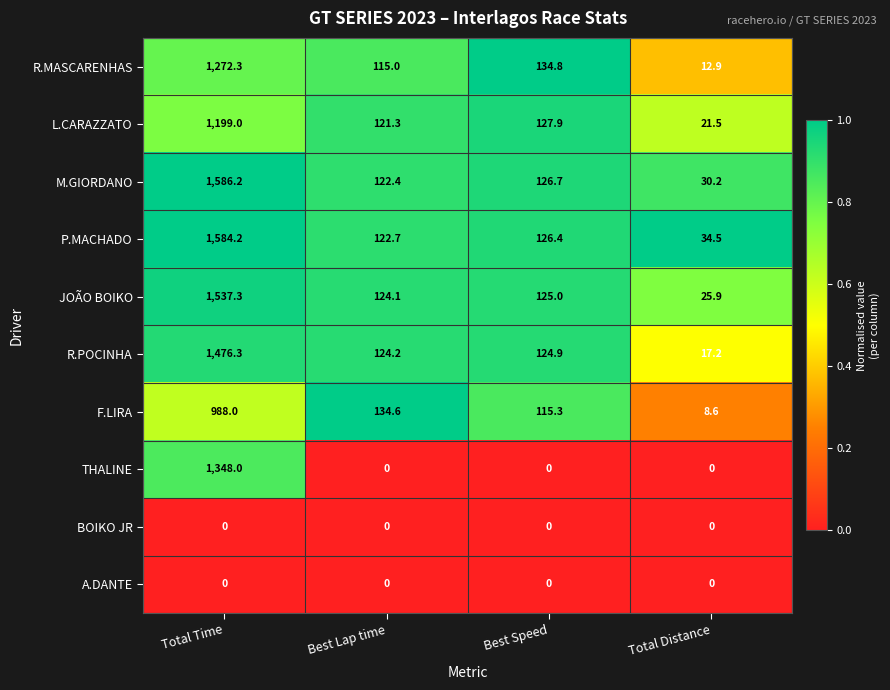

At which category is the sum across all series the highest?

Total Time